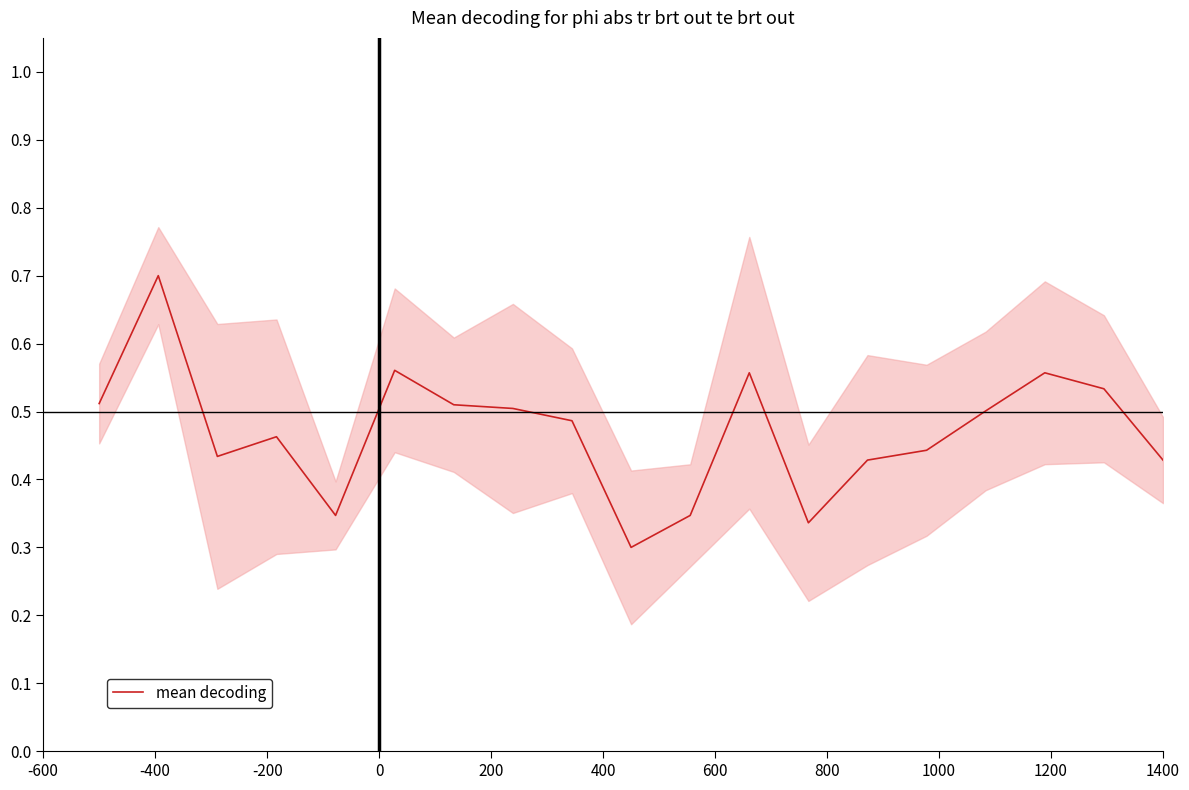

At which category does the data reach its first local peak?

-400